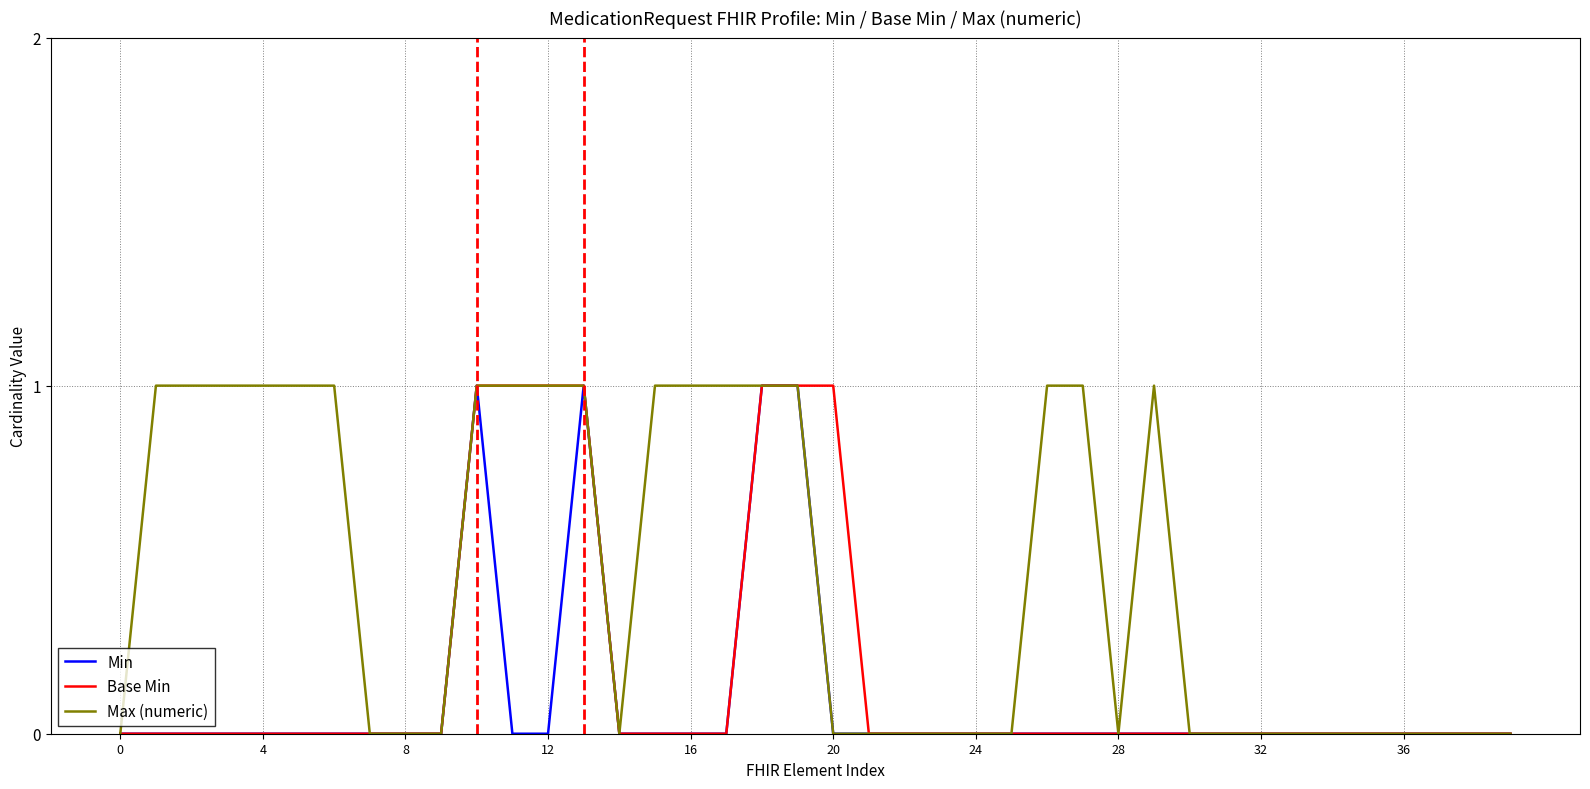

How many lines are shown in the chart?

3